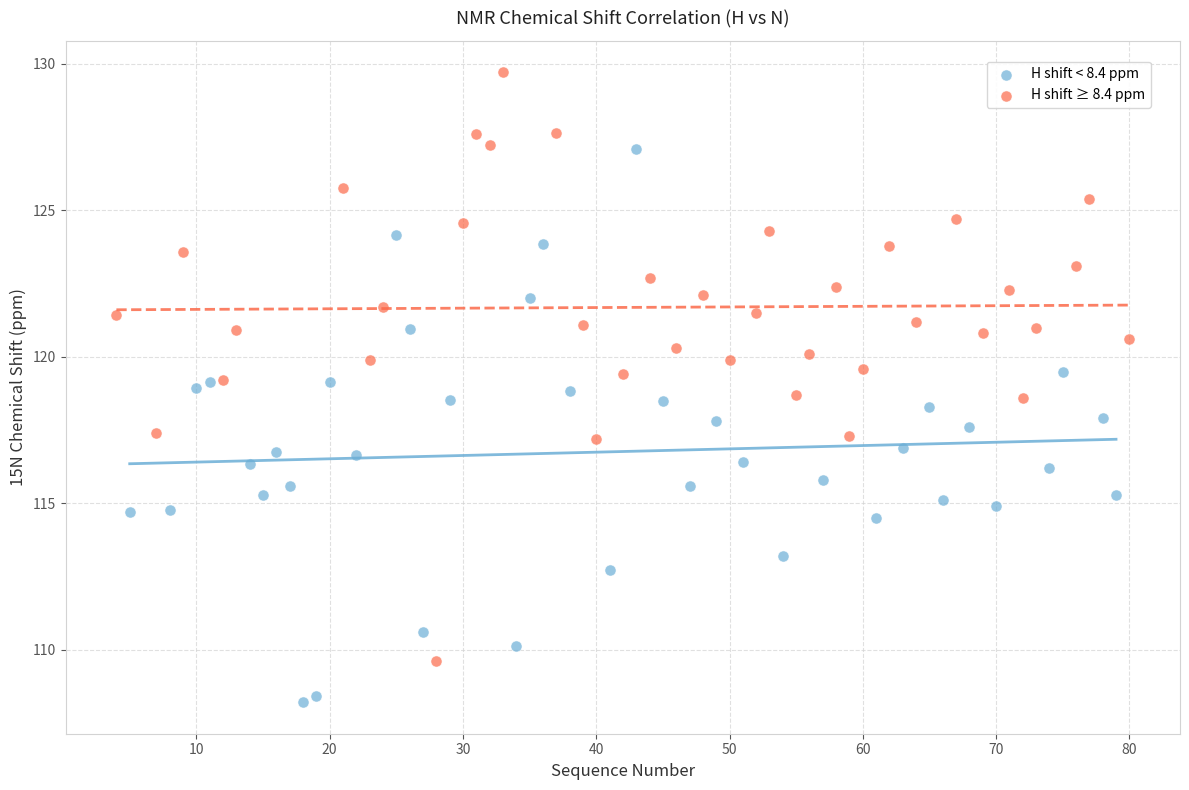

Which series has the widest spread of Y values?

H shift ≥ 8.4 ppm